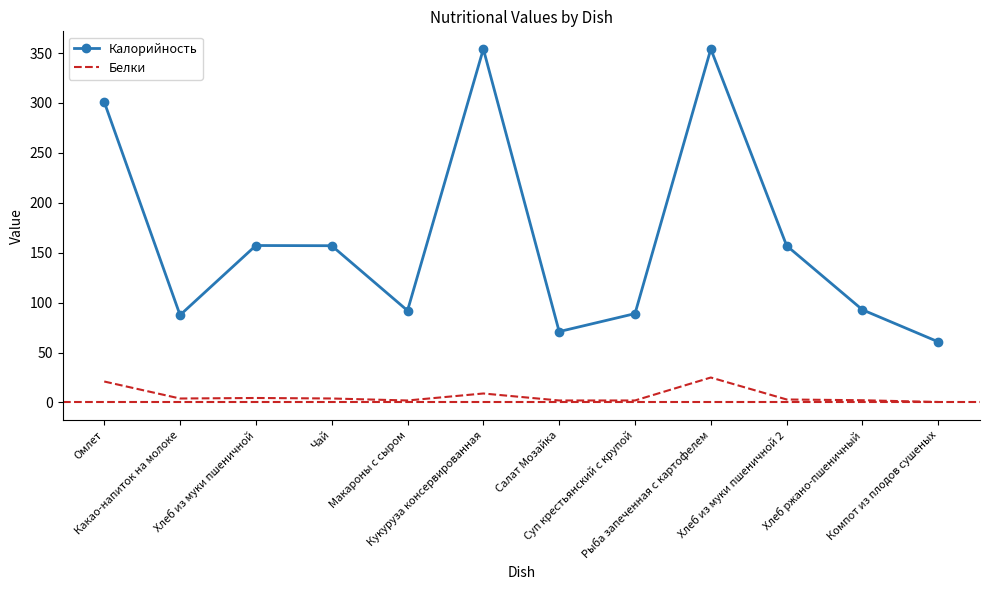

Reading right to left, what are all the values shown in this chart?

Калорийность: Компот из плодов сушеных=60.7	Хлеб ржано-пшеничный=92.8	Хлеб из муки пшеничной 2=157.0	Рыба запеченная с картофелем=354.0	Суп крестьянский с крупой=89.0	Салат Мозайка=71.0	Кукуруза консервированная=354.0	Макароны с сыром=92.0	Чай=157.0	Хлеб из муки пшеничной=157.2	Какао-напиток на молоке=87.5	Омлет=301.0
Белки: Компот из плодов сушеных=0.5	Хлеб ржано-пшеничный=2.2	Хлеб из муки пшеничной 2=3.0	Рыба запеченная с картофелем=25.0	Суп крестьянский с крупой=2.0	Салат Мозайка=2.0	Кукуруза консервированная=9.0	Макароны с сыром=2.0	Чай=4.0	Хлеб из муки пшеничной=4.5	Какао-напиток на молоке=4.0	Омлет=21.0